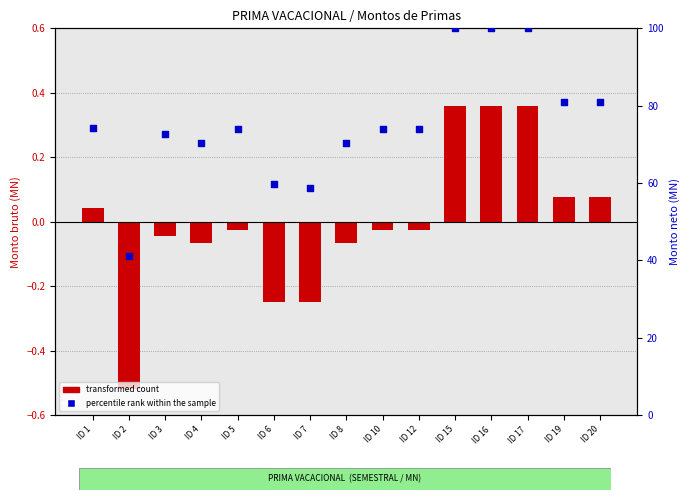

Between ID 5 and ID 15, which is larger?

ID 15